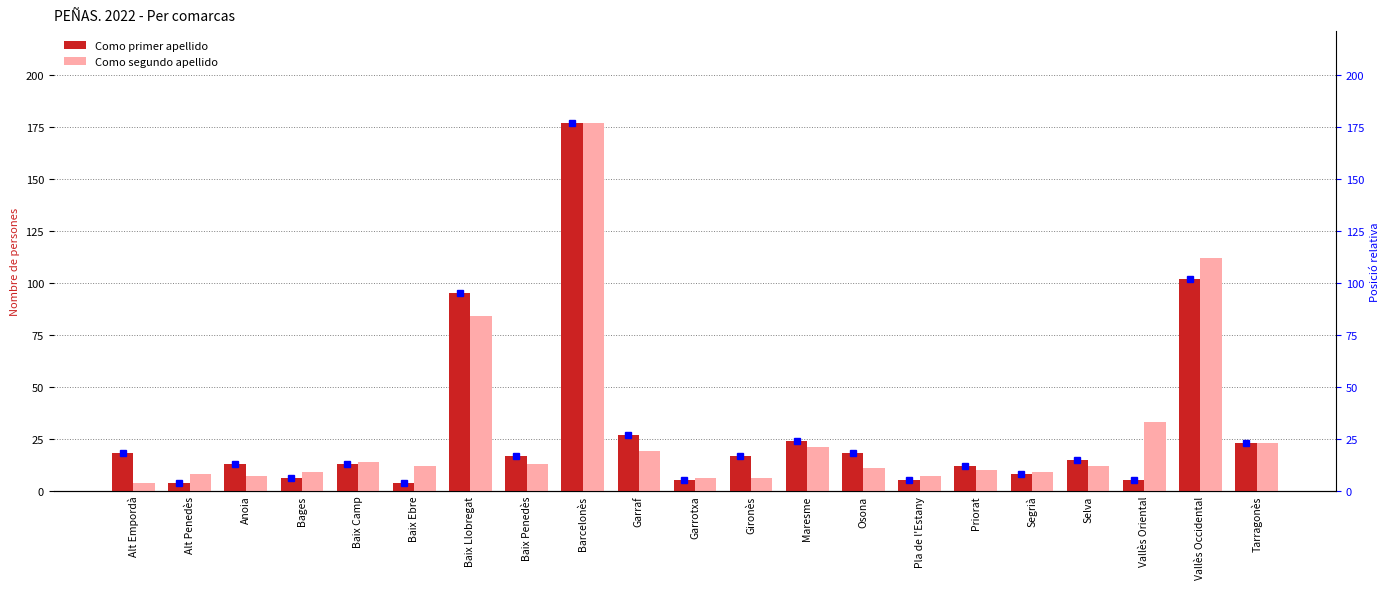

How many values in the Como segundo apellido series are below 12?

10